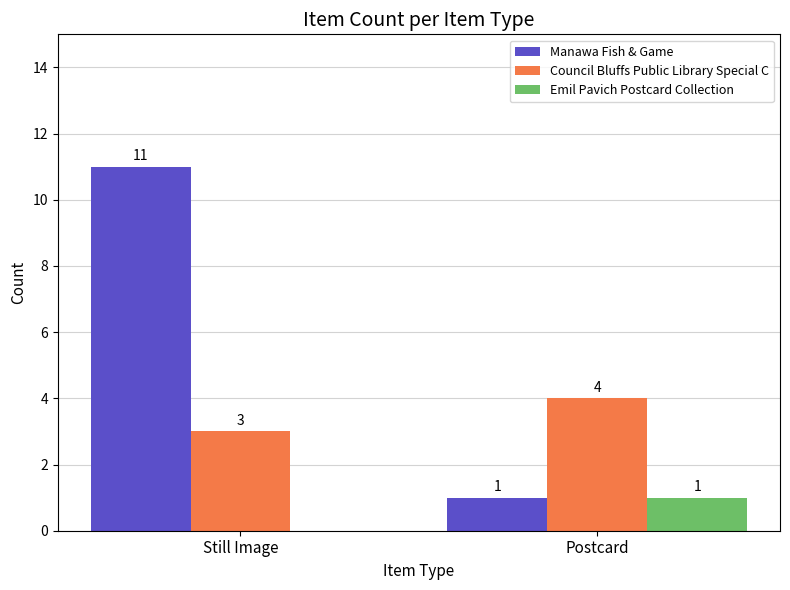

Between Still Image and Postcard, which series saw the biggest shift?

Manawa Fish & Game